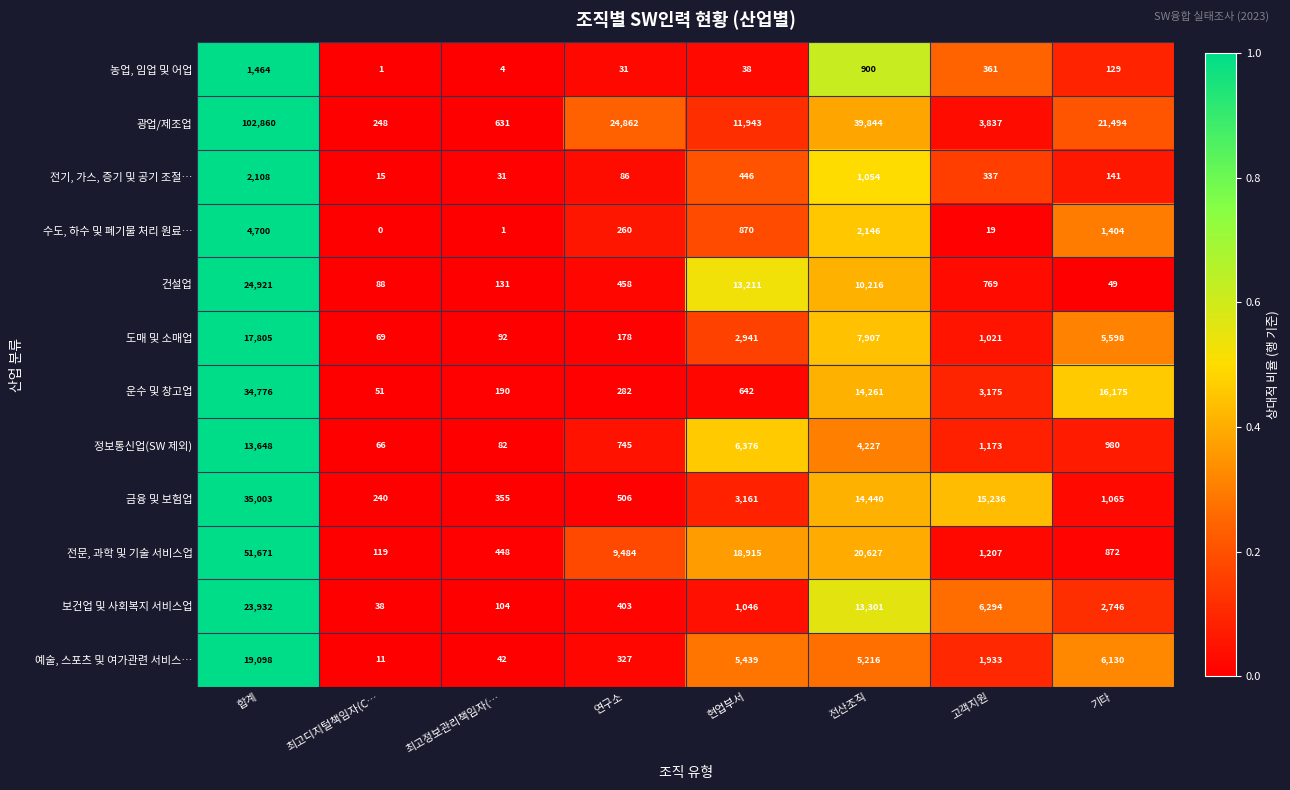

What is the difference between the highest and lowest values at 합계?

101396